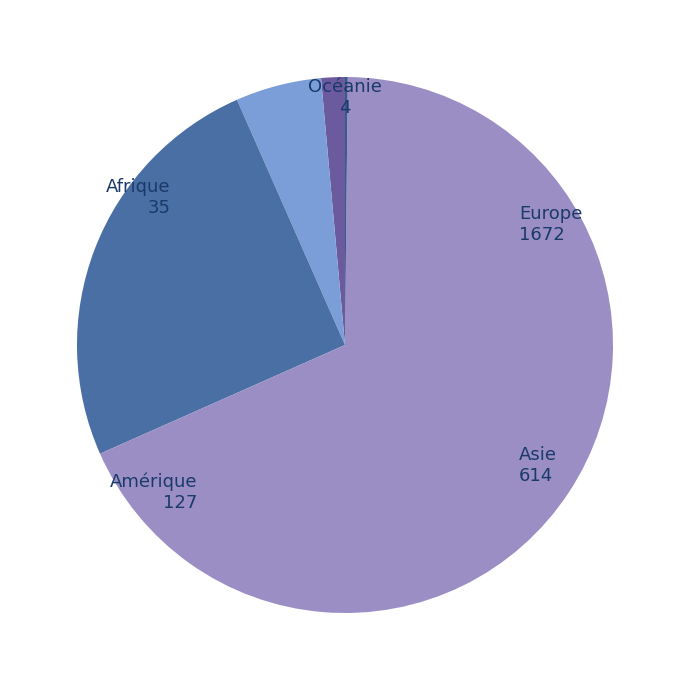

Is the sum of Afrique and Amérique greater than half?

No